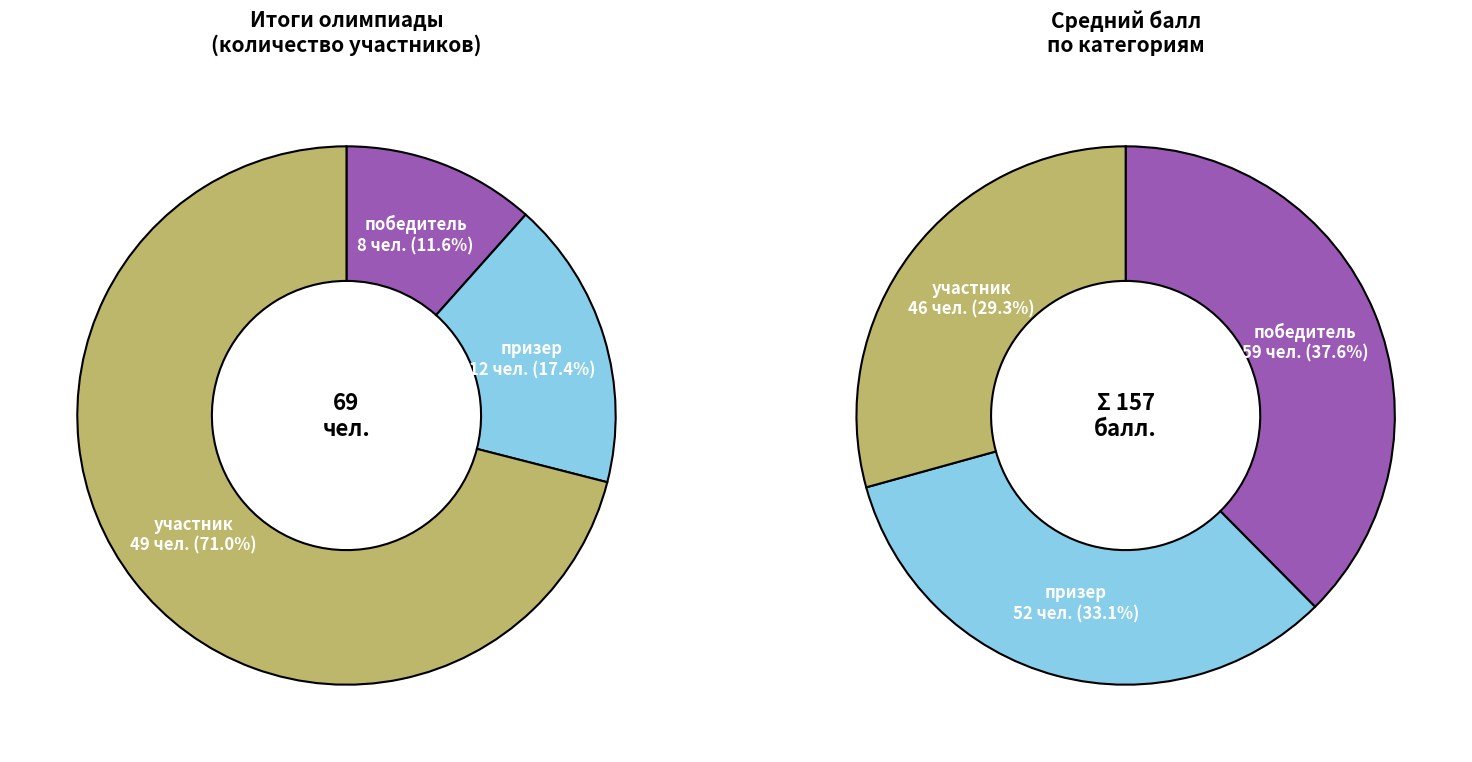

Between участник and призер, which is larger?

участник